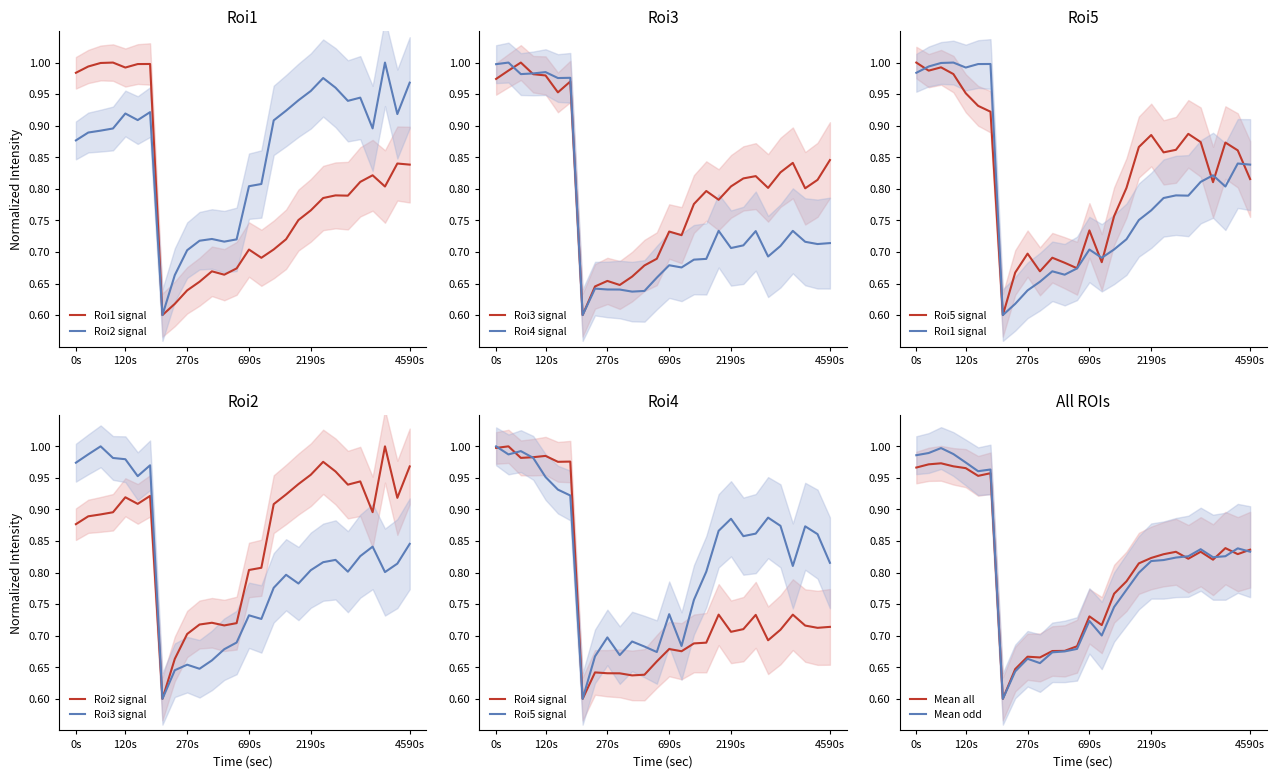

What is the sum of the Roi3 values at 13 and time?

1.7